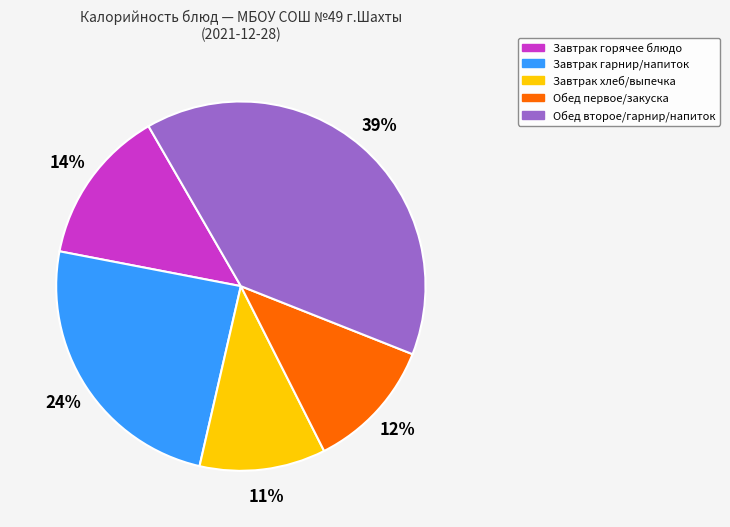

Is there any slice that represents more than half of the pie?

No